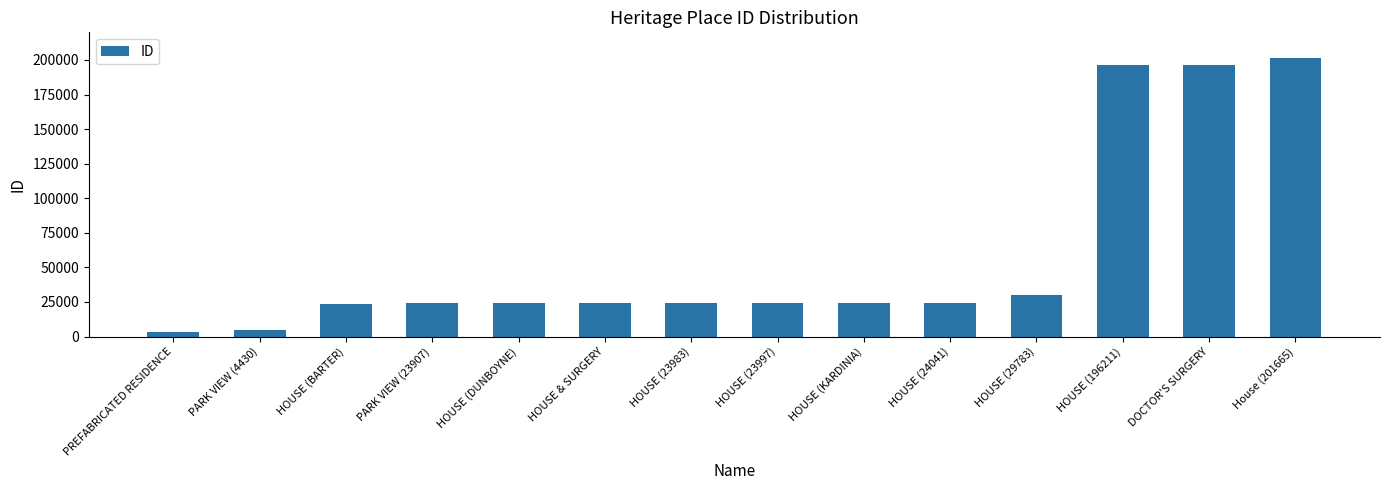

Is it true that the value at HOUSE (23983) is 23983?

True